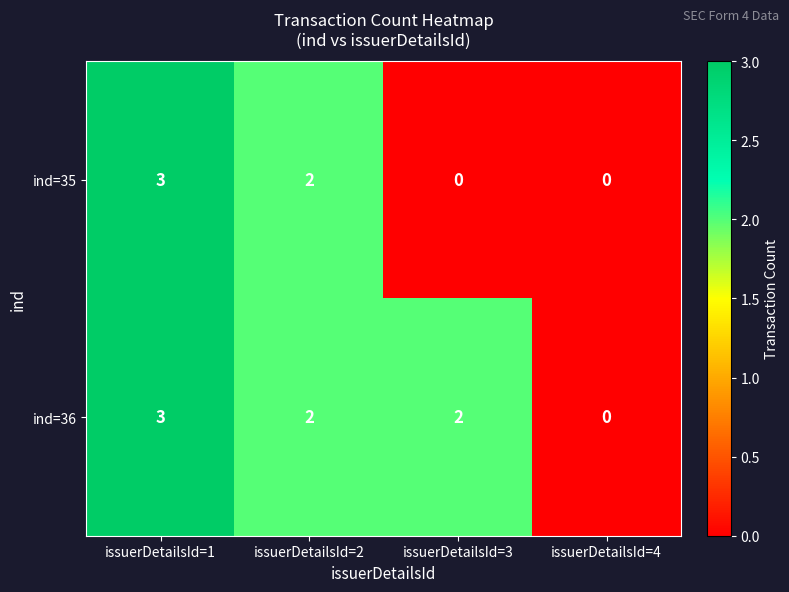

Which series has the largest total across all categories?

ind=36